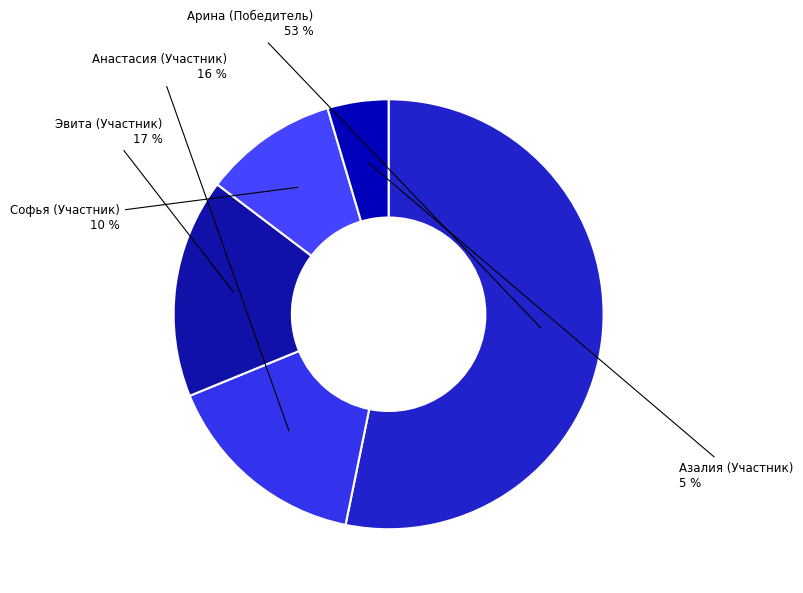

To the nearest percent, what percentage of the pie is Азалия (Участник)?

5%